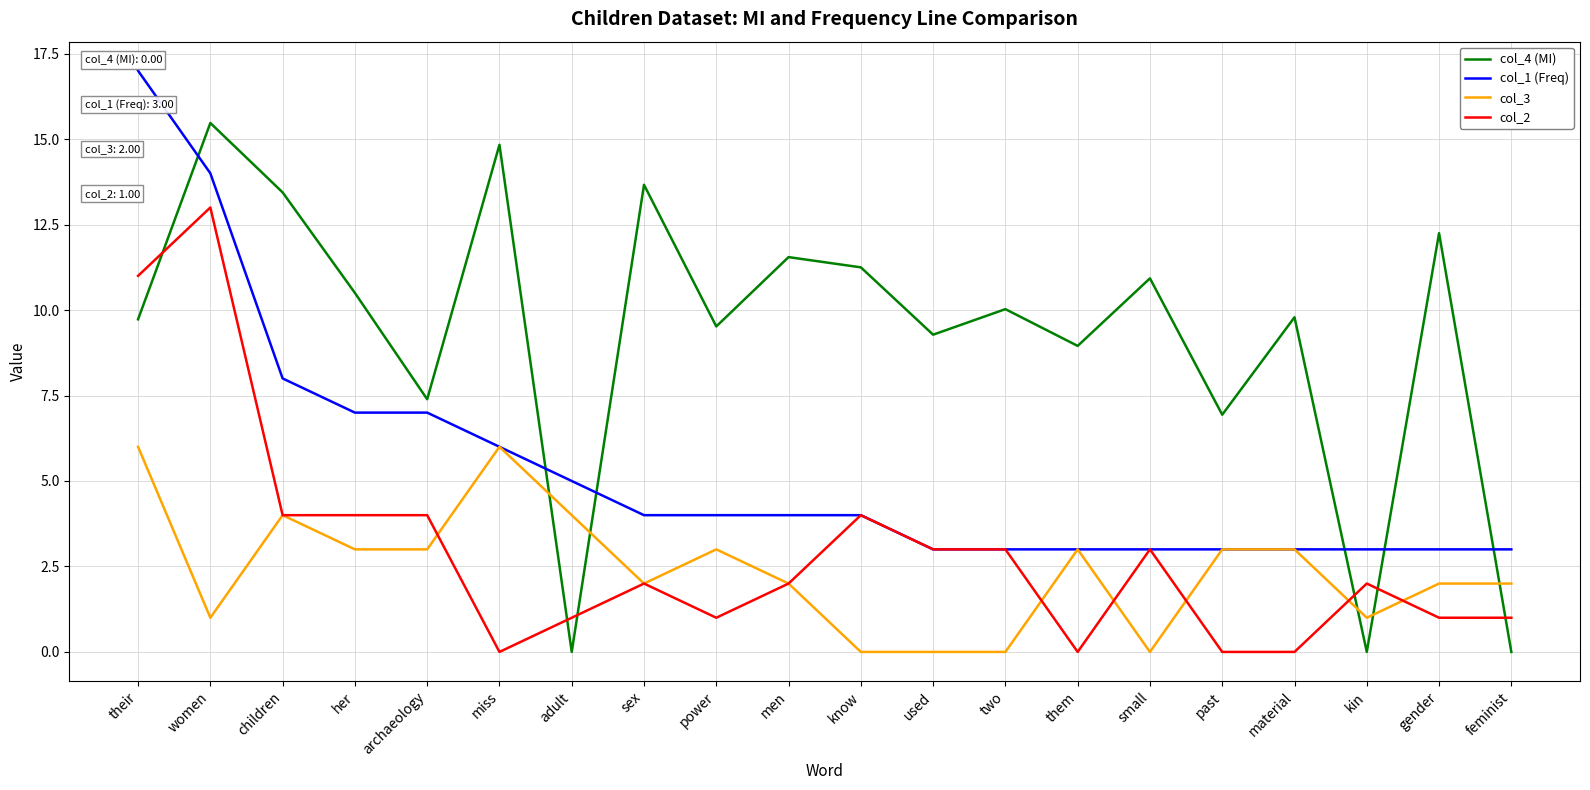

What position from the left is her?

4